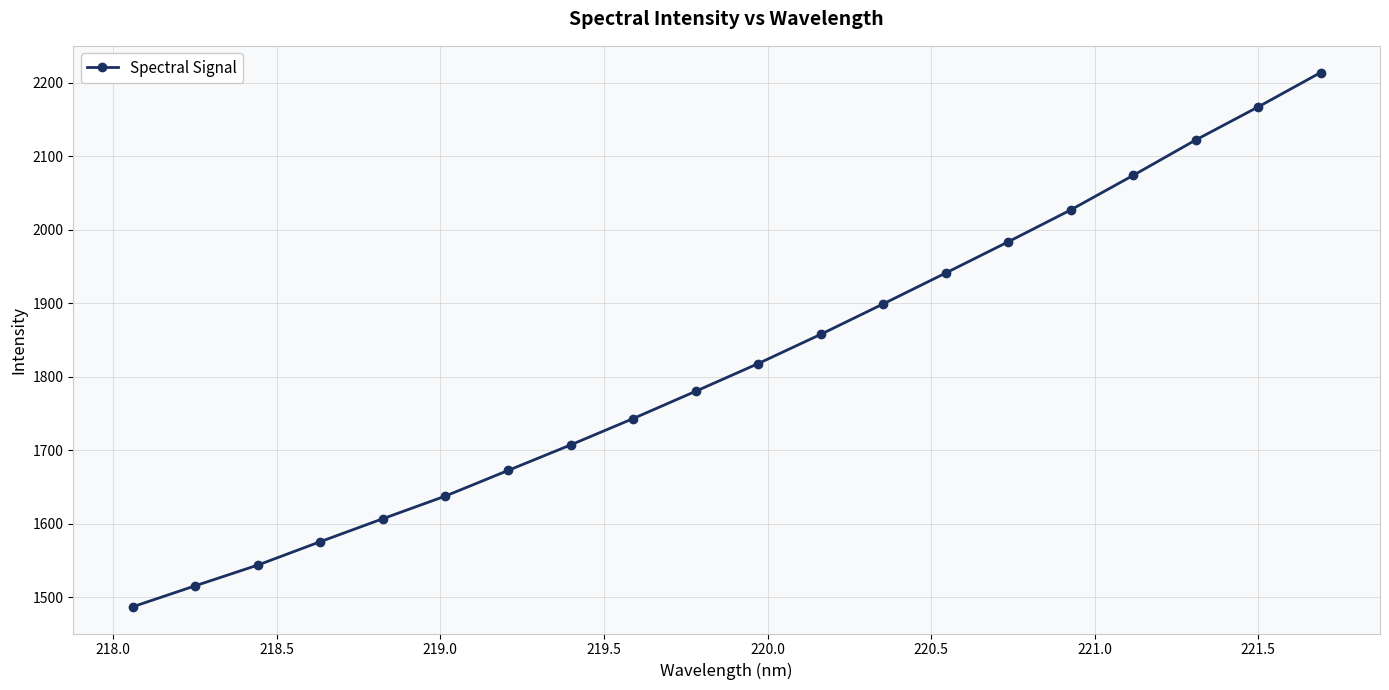

What is the difference between the maximum and minimum values?

726.7